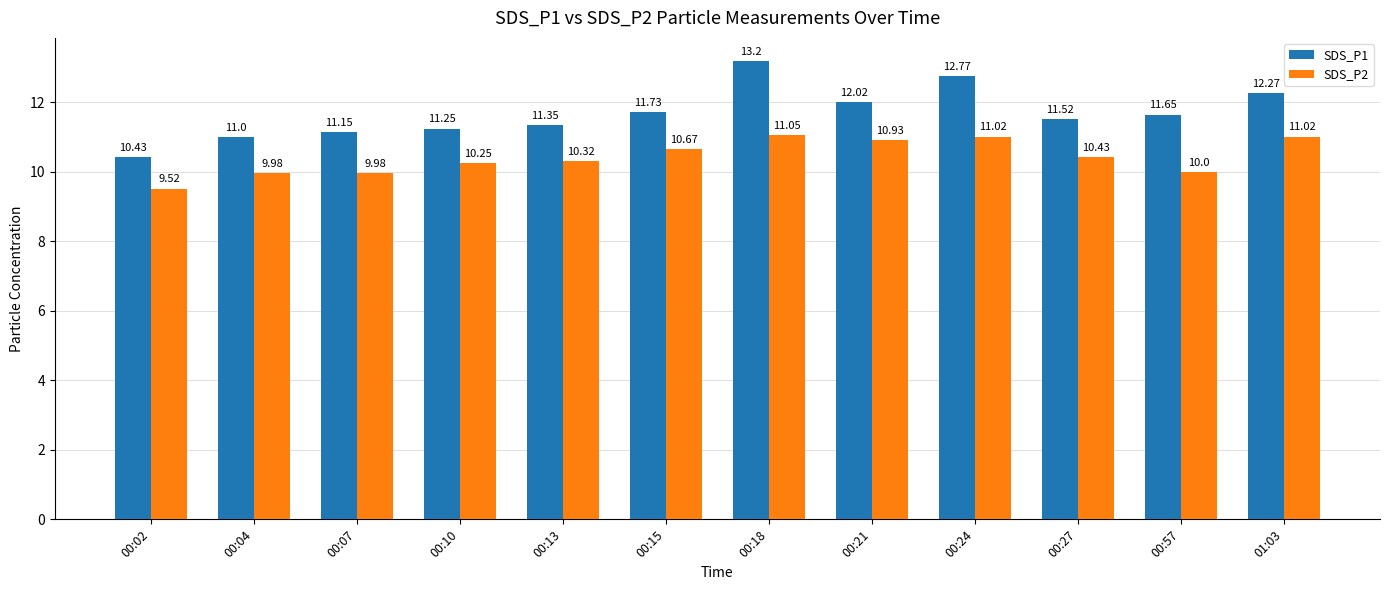

Count the number of categories in the chart.

12